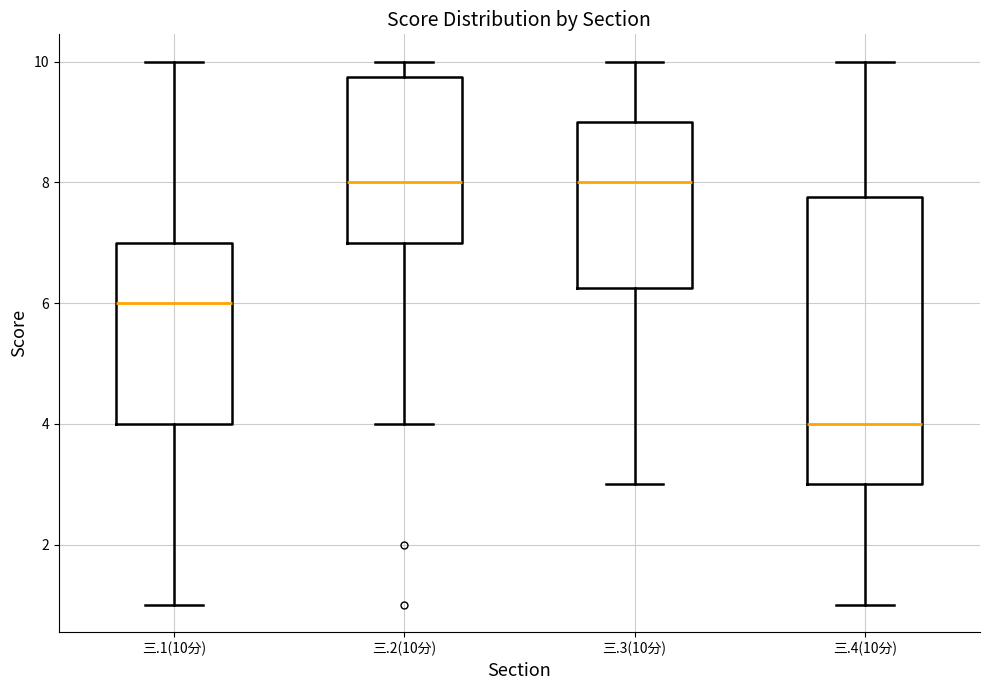

Which box's median line is the lowest?

三.4(10分)